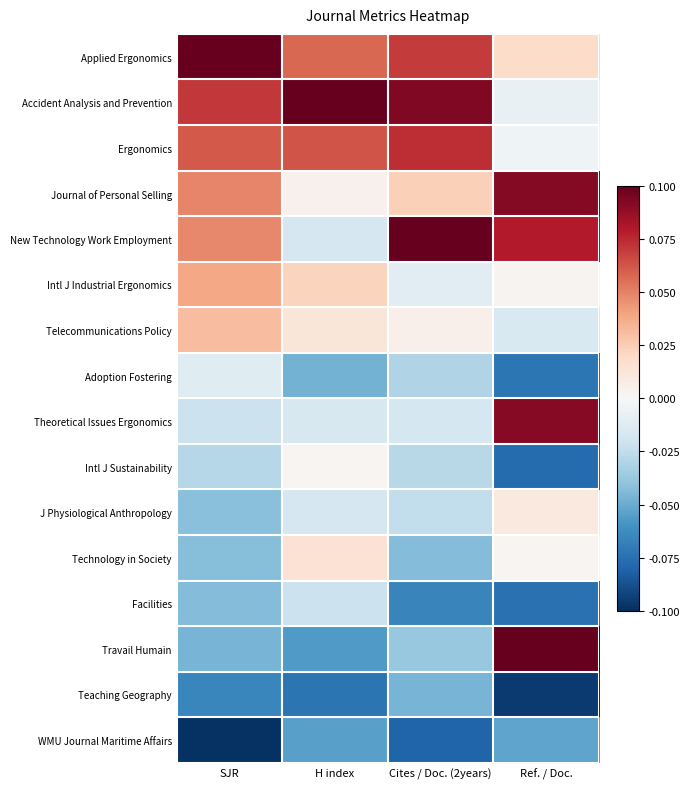

Reading left to right, what are all the values shown in this chart?

Applied Ergonomics: SJR=0.1	H index=0.1	Cites / Doc. (2years)=0.1	Ref. / Doc.=0.0
Accident Analysis and Prevention: SJR=0.1	H index=0.1	Cites / Doc. (2years)=0.1	Ref. / Doc.=-0.0
Ergonomics: SJR=0.1	H index=0.1	Cites / Doc. (2years)=0.1	Ref. / Doc.=-0.0
Journal of Personal Selling: SJR=0.0	H index=0.0	Cites / Doc. (2years)=0.0	Ref. / Doc.=0.1
New Technology Work Employment: SJR=0.0	H index=-0.0	Cites / Doc. (2years)=0.1	Ref. / Doc.=0.1
Intl J Industrial Ergonomics: SJR=0.0	H index=0.0	Cites / Doc. (2years)=-0.0	Ref. / Doc.=0.0
Telecommunications Policy: SJR=0.0	H index=0.0	Cites / Doc. (2years)=0.0	Ref. / Doc.=-0.0
Adoption Fostering: SJR=-0.0	H index=-0.0	Cites / Doc. (2years)=-0.0	Ref. / Doc.=-0.1
Theoretical Issues Ergonomics: SJR=-0.0	H index=-0.0	Cites / Doc. (2years)=-0.0	Ref. / Doc.=0.1
Intl J Sustainability: SJR=-0.0	H index=0.0	Cites / Doc. (2years)=-0.0	Ref. / Doc.=-0.1
J Physiological Anthropology: SJR=-0.0	H index=-0.0	Cites / Doc. (2years)=-0.0	Ref. / Doc.=0.0
Technology in Society: SJR=-0.0	H index=0.0	Cites / Doc. (2years)=-0.0	Ref. / Doc.=0.0
Facilities: SJR=-0.0	H index=-0.0	Cites / Doc. (2years)=-0.1	Ref. / Doc.=-0.1
Travail Humain: SJR=-0.0	H index=-0.1	Cites / Doc. (2years)=-0.0	Ref. / Doc.=0.1
Teaching Geography: SJR=-0.1	H index=-0.1	Cites / Doc. (2years)=-0.0	Ref. / Doc.=-0.1
WMU Journal Maritime Affairs: SJR=-0.1	H index=-0.1	Cites / Doc. (2years)=-0.1	Ref. / Doc.=-0.1